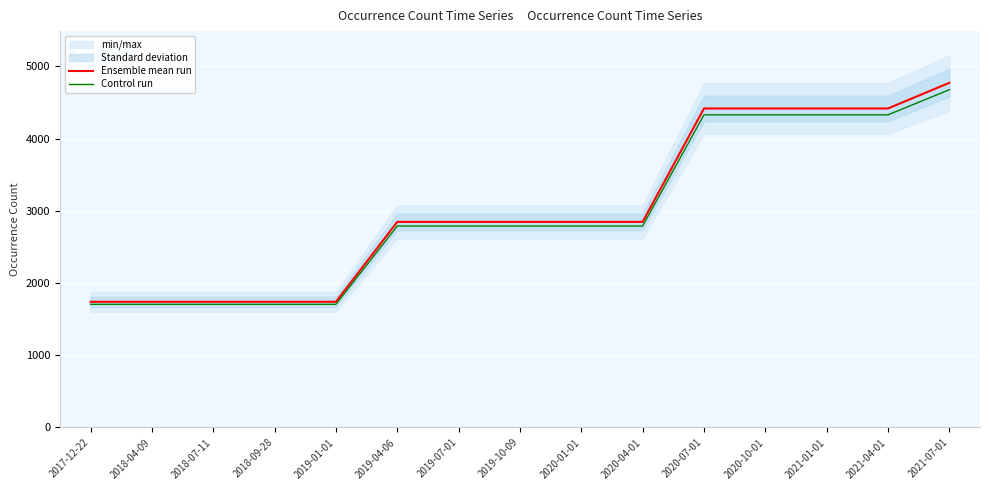

The value of Control run at 2021-01-01 is 1483.2. True or false?

False